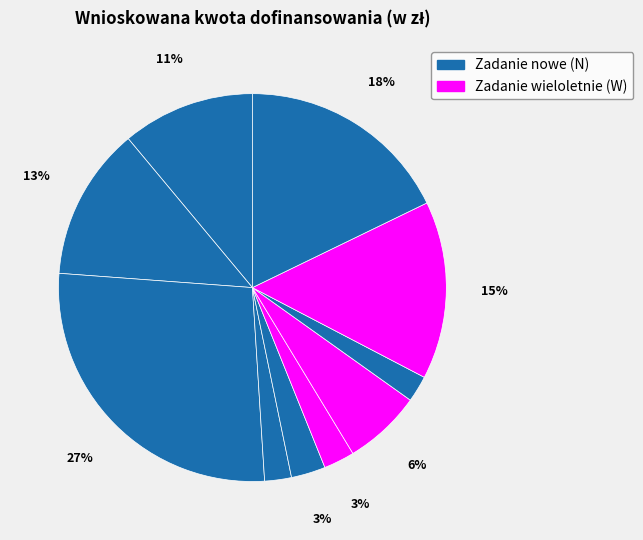

How many slices are in this pie chart?

10